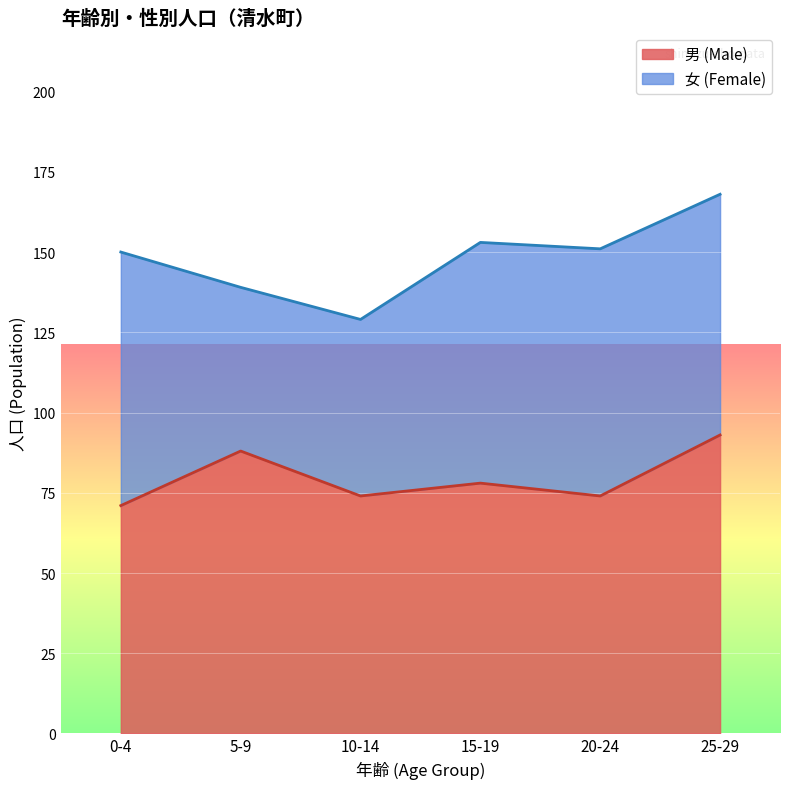

What is the sum of all values?

478